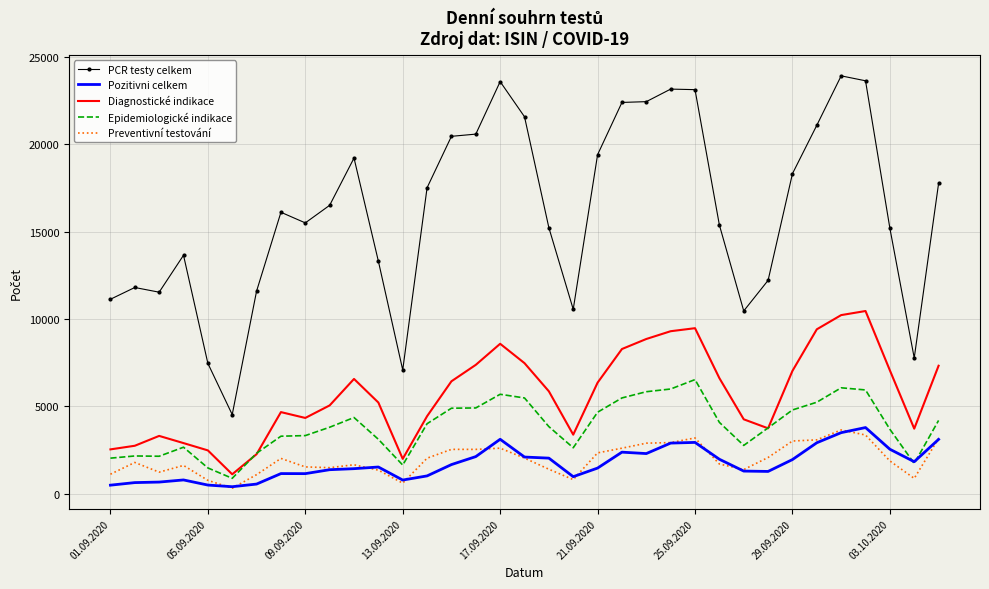

True or false: PCR testy celkem and Epidemiologické indikace cross at least once.

False